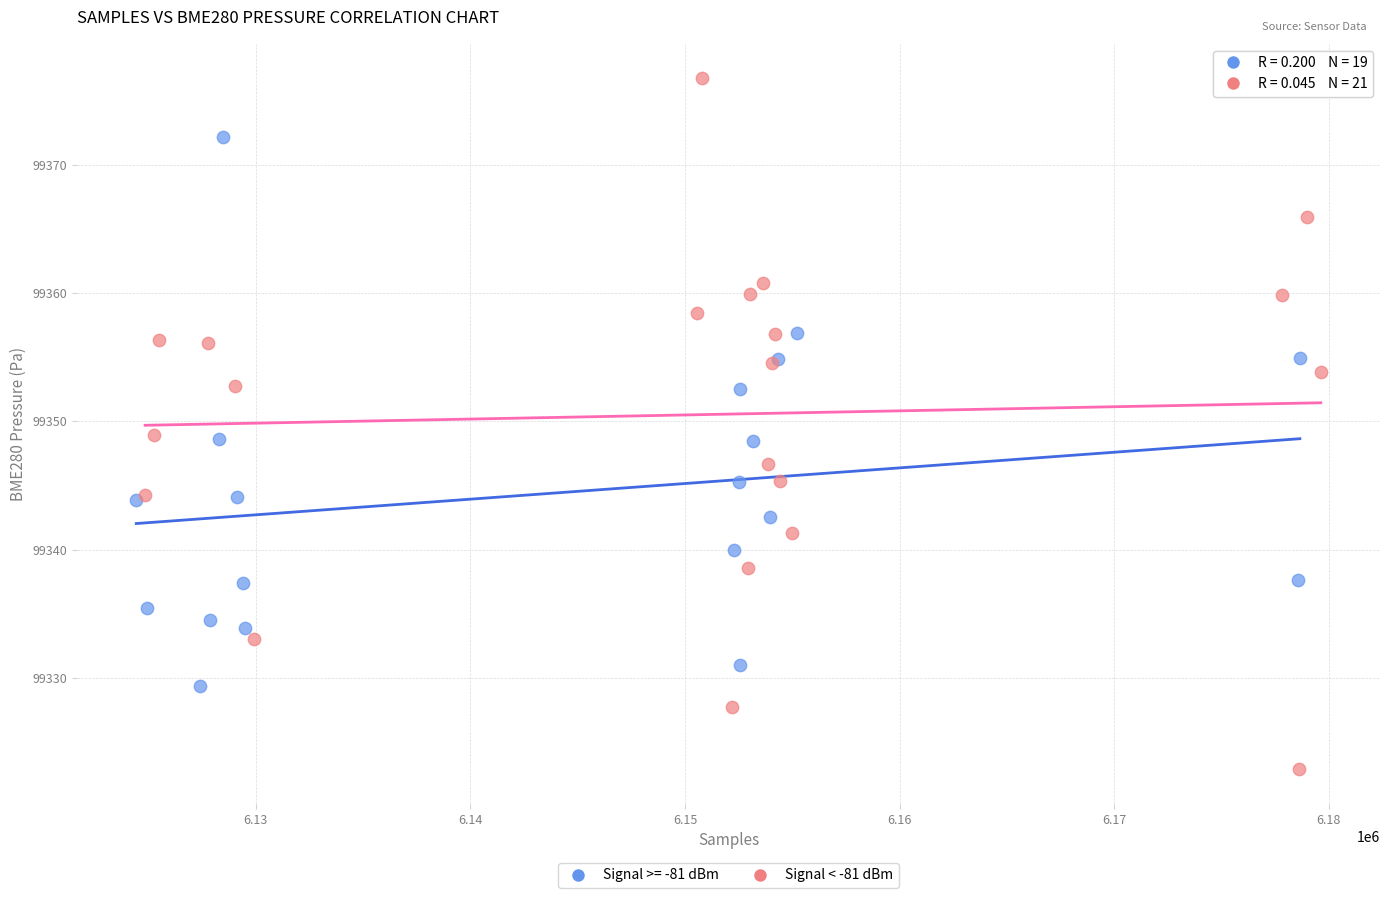

Which series contains the lowest Y value?

Signal < -81 dBm